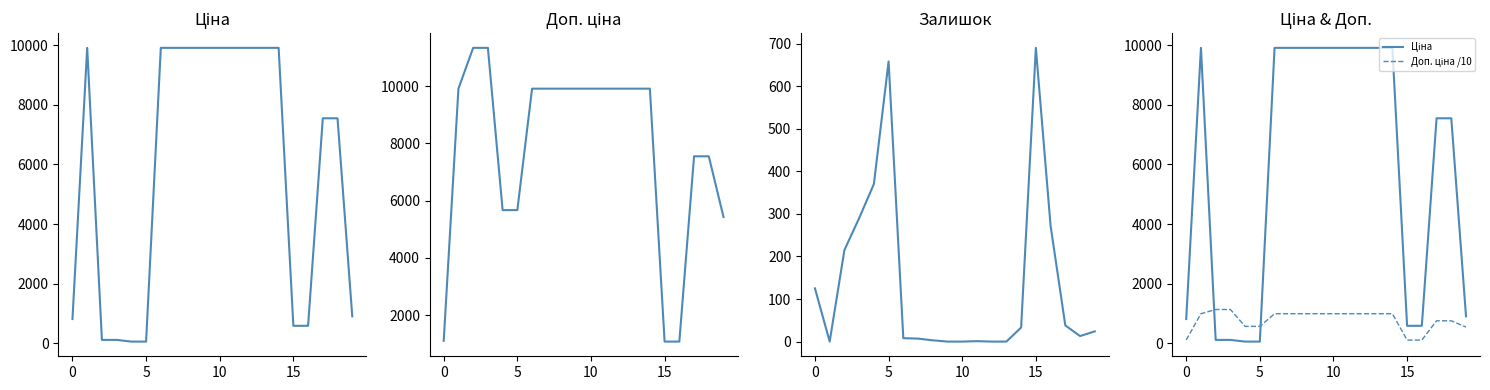

At which category is the sum across all series the highest?

14